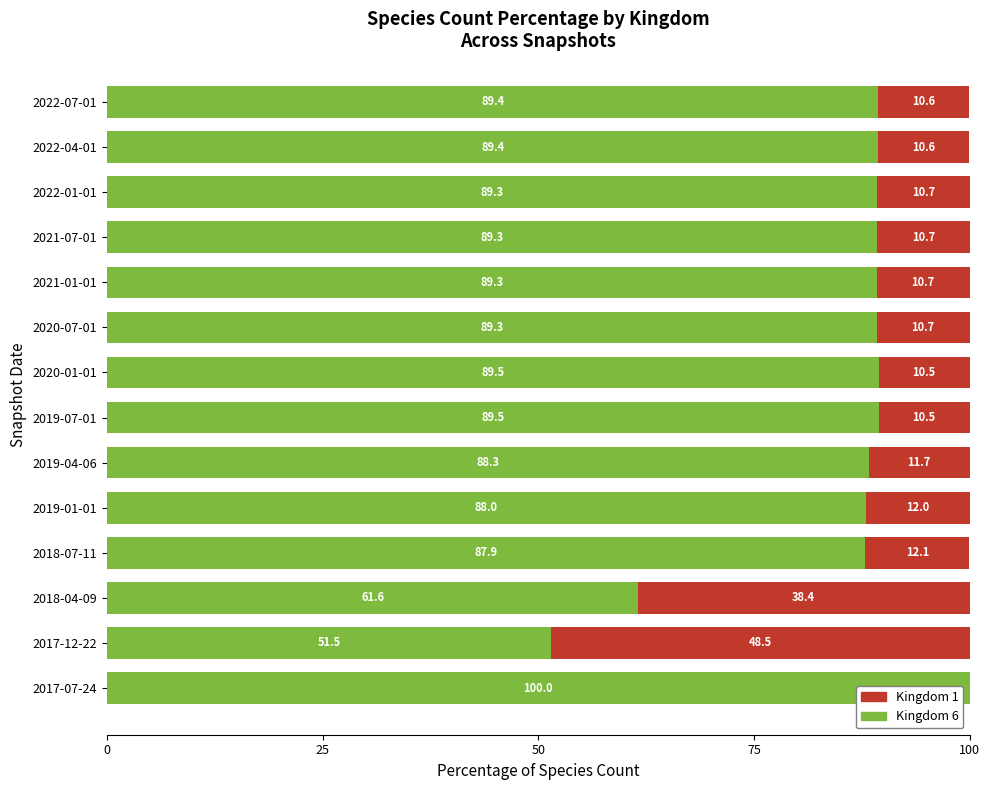

At which label is Kingdom 6 closest to 75?

2018-07-11